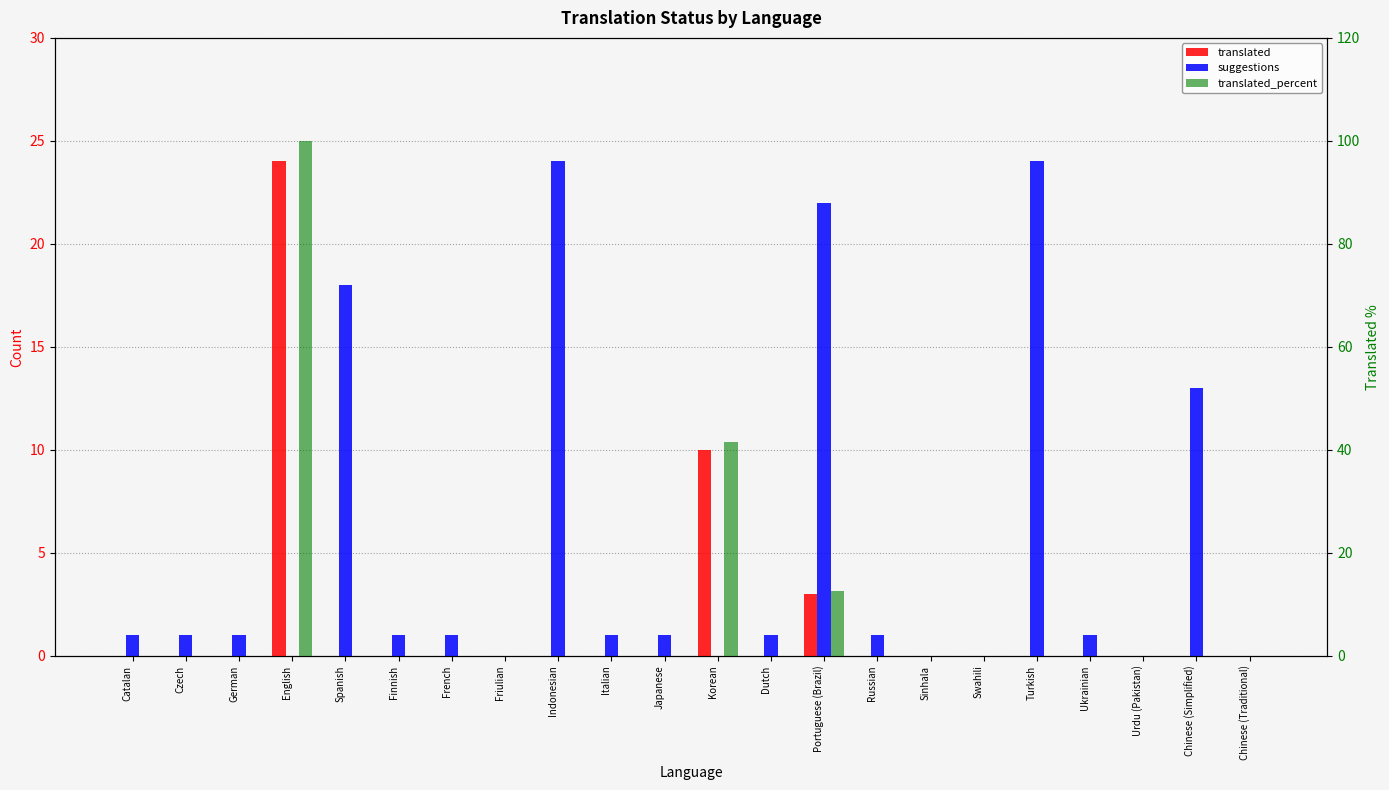

Is it true that translated equals 0.0 at Sinhala?

True